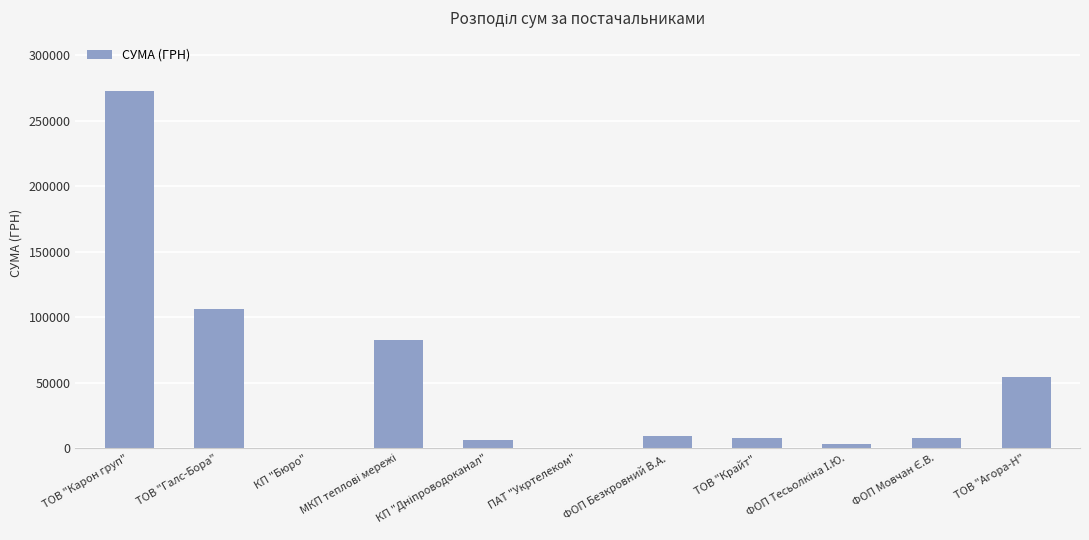

What is the sum of all values?

550160.4